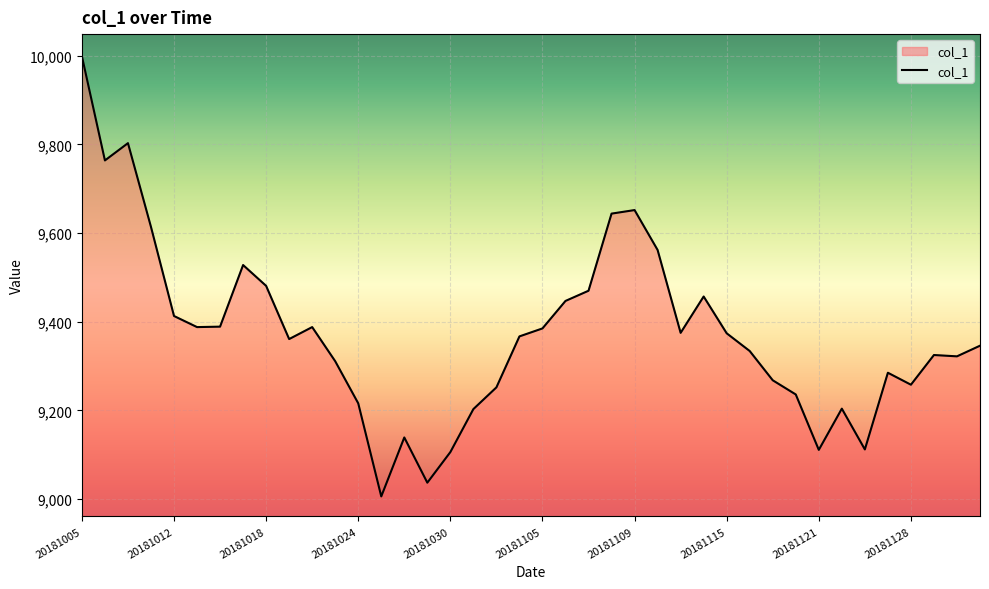

What is the difference between the second highest and minimum values?

797